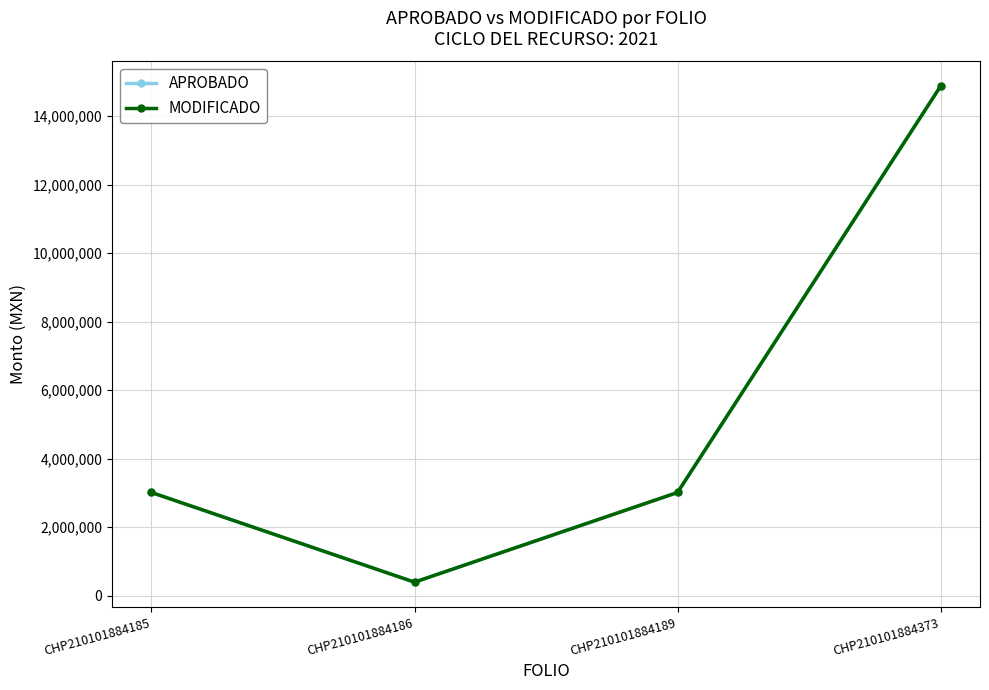

Does the chart have visible grid lines?

Yes